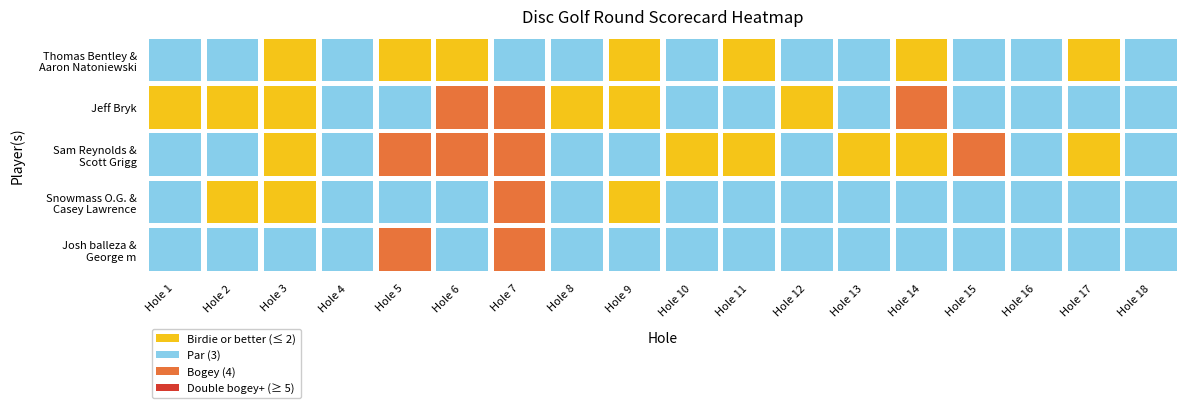

Reading left to right, what are all the values shown in this chart?

Thomas Bentley & Aaron Natoniewski: Hole 1=3	Hole 2=3	Hole 3=2	Hole 4=3	Hole 5=2	Hole 6=2	Hole 7=3	Hole 8=3	Hole 9=2	Hole 10=3	Hole 11=2	Hole 12=3	Hole 13=3	Hole 14=2	Hole 15=3	Hole 16=3	Hole 17=2	Hole 18=3
Jeff Bryk: Hole 1=2	Hole 2=2	Hole 3=2	Hole 4=3	Hole 5=3	Hole 6=4	Hole 7=4	Hole 8=2	Hole 9=2	Hole 10=3	Hole 11=3	Hole 12=2	Hole 13=3	Hole 14=4	Hole 15=3	Hole 16=3	Hole 17=3	Hole 18=3
Sam Reynolds & Scott Grigg: Hole 1=3	Hole 2=3	Hole 3=2	Hole 4=3	Hole 5=4	Hole 6=4	Hole 7=4	Hole 8=3	Hole 9=3	Hole 10=2	Hole 11=2	Hole 12=3	Hole 13=2	Hole 14=2	Hole 15=4	Hole 16=3	Hole 17=2	Hole 18=3
Snowmass O.G. & Casey Lawrence: Hole 1=3	Hole 2=2	Hole 3=2	Hole 4=3	Hole 5=3	Hole 6=3	Hole 7=4	Hole 8=3	Hole 9=2	Hole 10=3	Hole 11=3	Hole 12=3	Hole 13=3	Hole 14=3	Hole 15=3	Hole 16=3	Hole 17=3	Hole 18=3
Josh balleza & George m: Hole 1=3	Hole 2=3	Hole 3=3	Hole 4=3	Hole 5=4	Hole 6=3	Hole 7=4	Hole 8=3	Hole 9=3	Hole 10=3	Hole 11=3	Hole 12=3	Hole 13=3	Hole 14=3	Hole 15=3	Hole 16=3	Hole 17=3	Hole 18=3